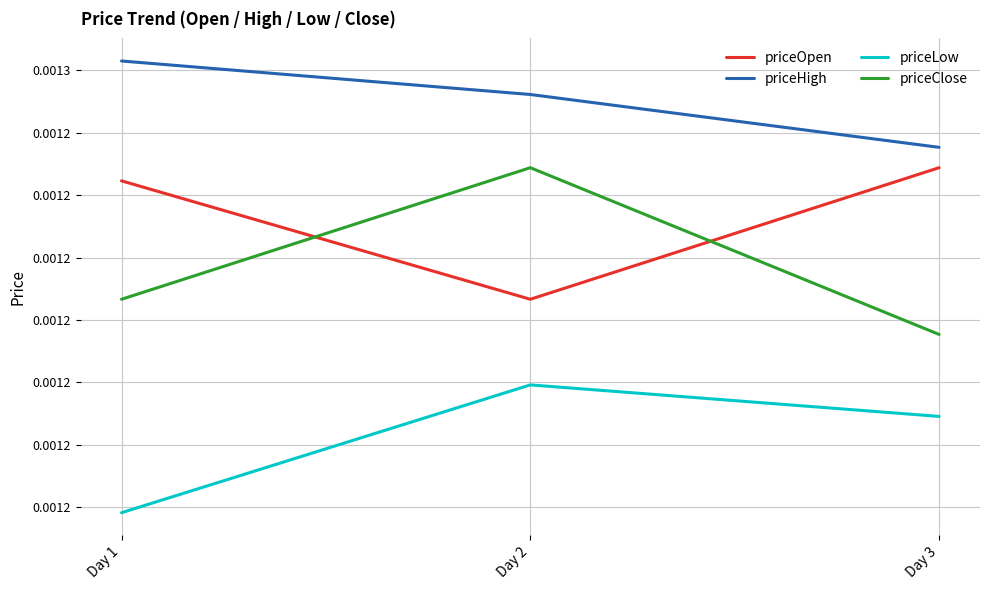

Between Day 1 and Day 2, which is larger?

Day 1